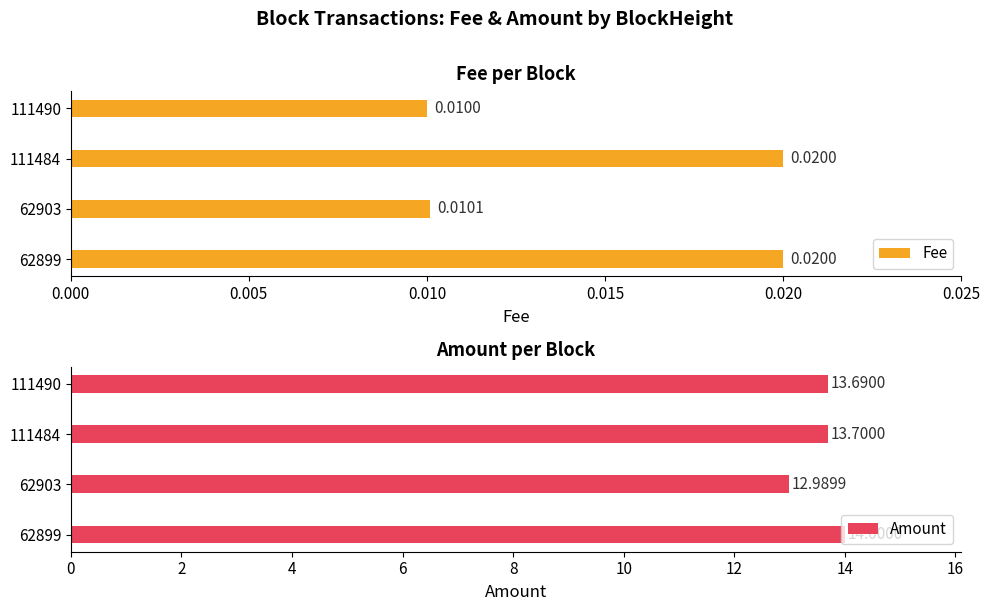

Reading left to right, transcribe all the data shown in this chart.

Fee: 0.0	0.0	0.0	0.0
Amount: 13.7	13.7	13.0	14.0